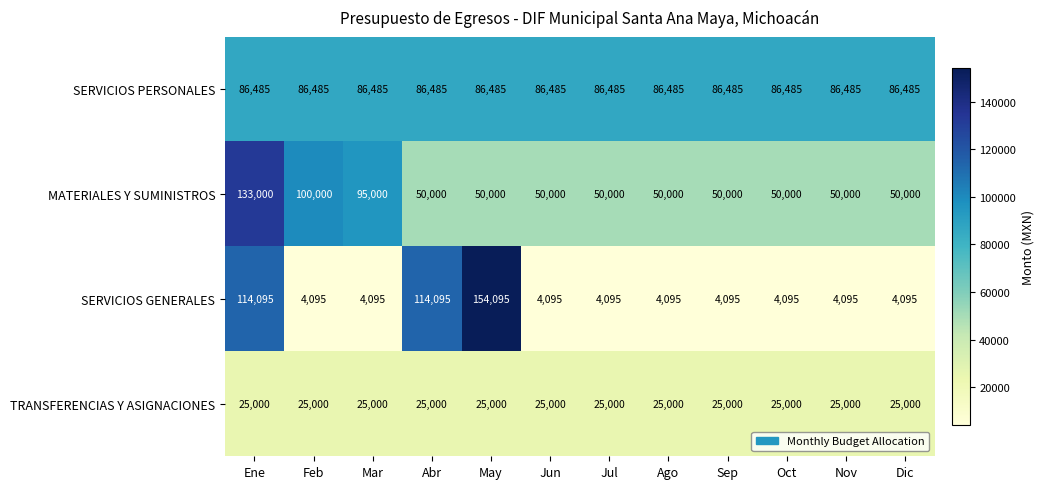

At how many categories does at least one series exceed 48625?

12